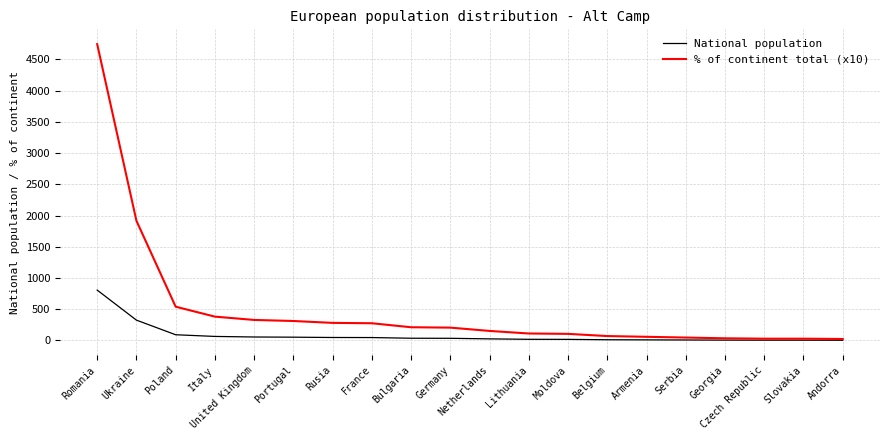

Which series has the widest spread of values?

% of continent total (x10)